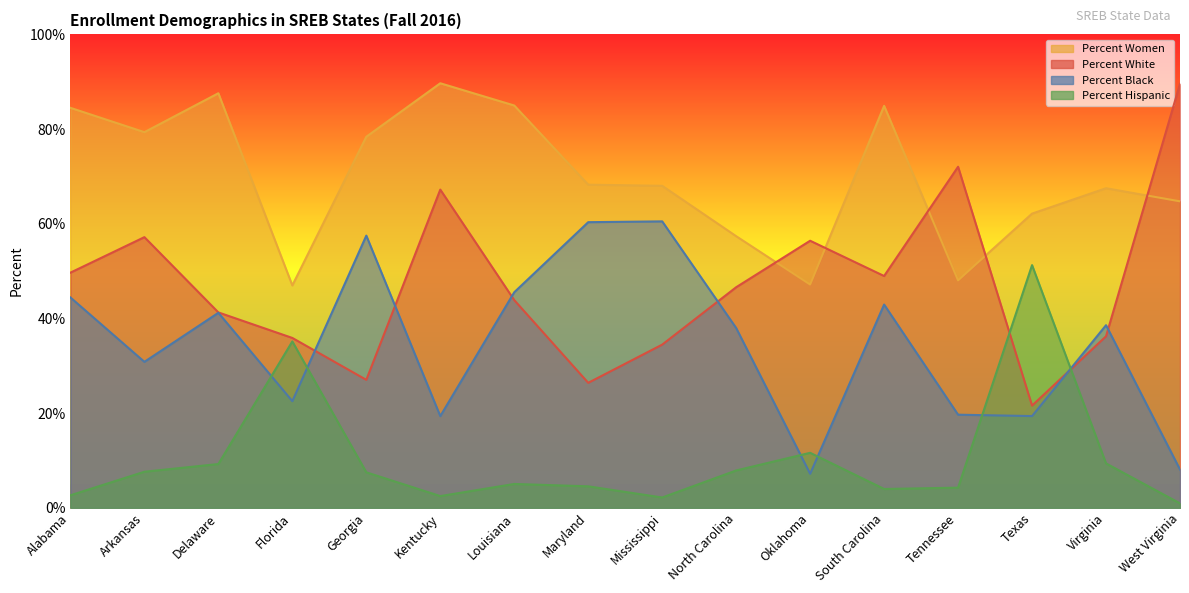

Which series changed the most between North Carolina and Oklahoma?

Percent Black